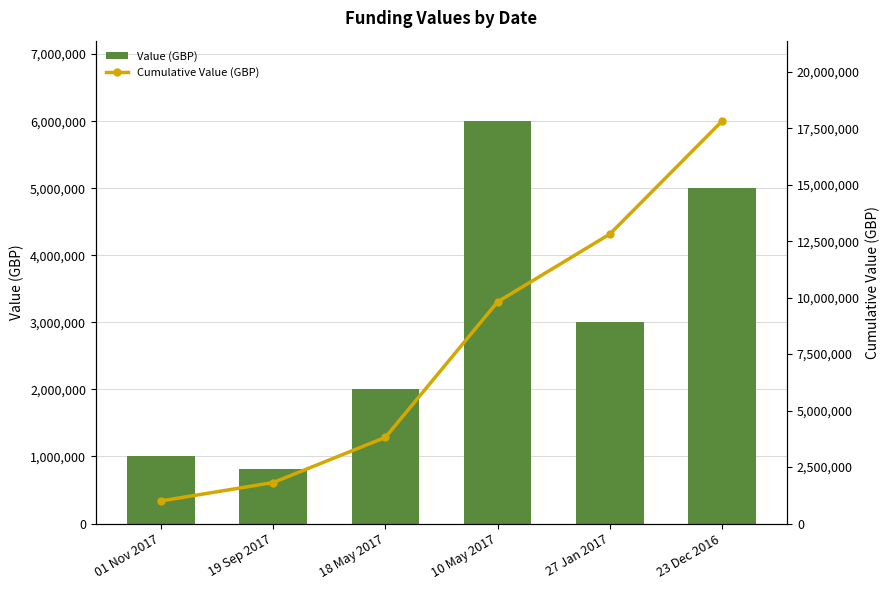

What is the value of the Cumulative Value (GBP) bar at the 3rd from the left?

3813981